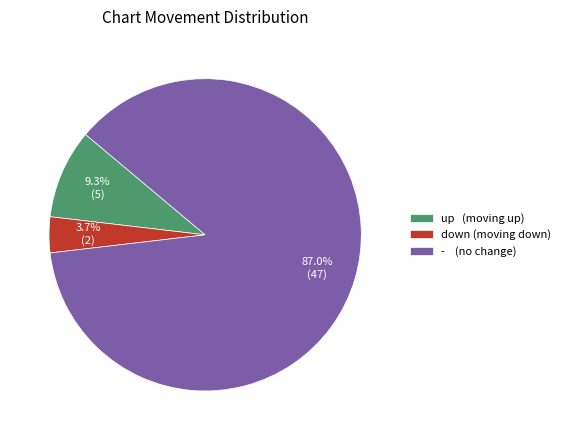

To the nearest percent, what portion does - represent?

87%